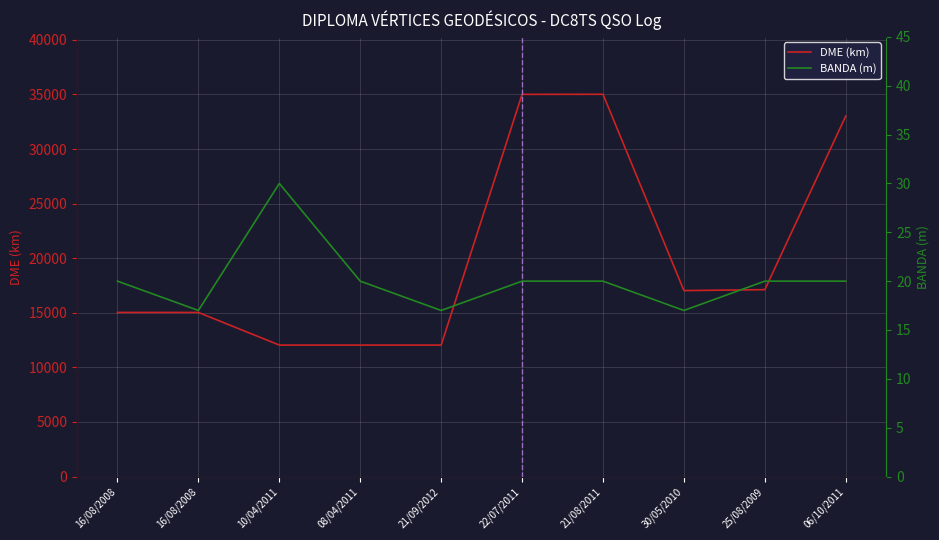

What is the maximum value shown in the chart?

35014